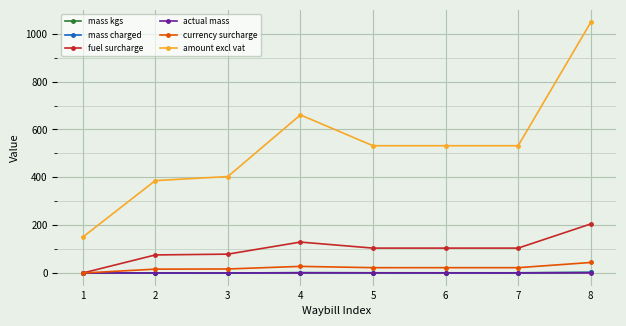

The value of mass charged at 4 is 1.4. True or false?

True